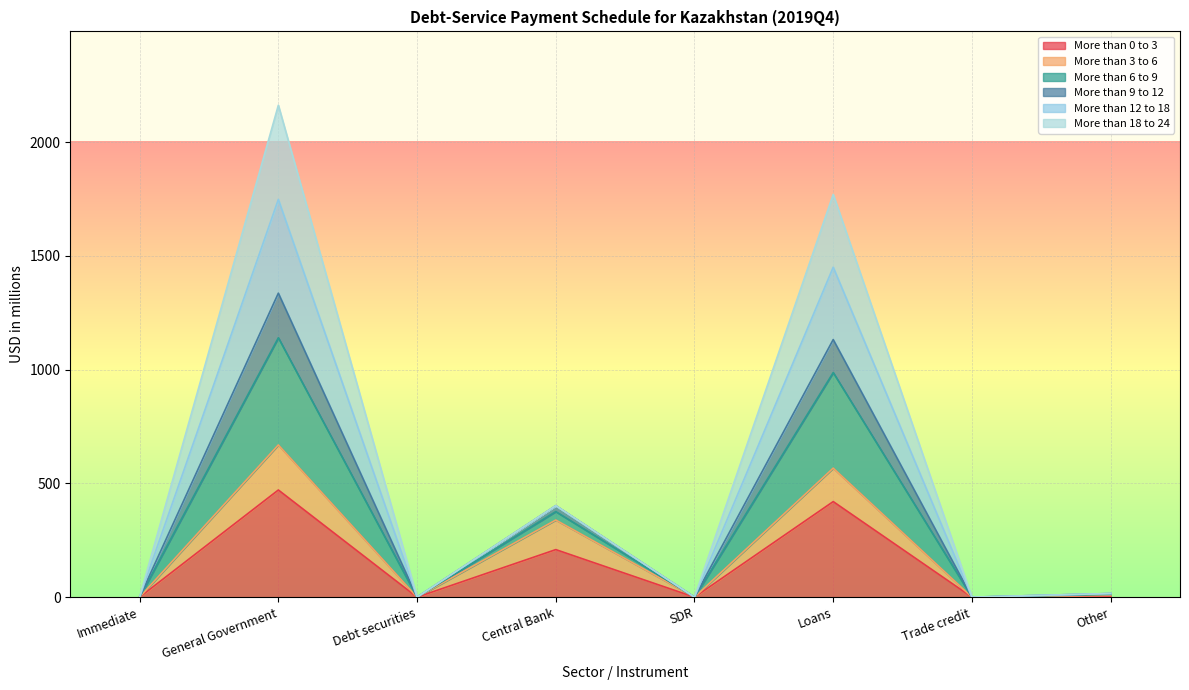

Does the chart display data point markers on the line(s)?

No